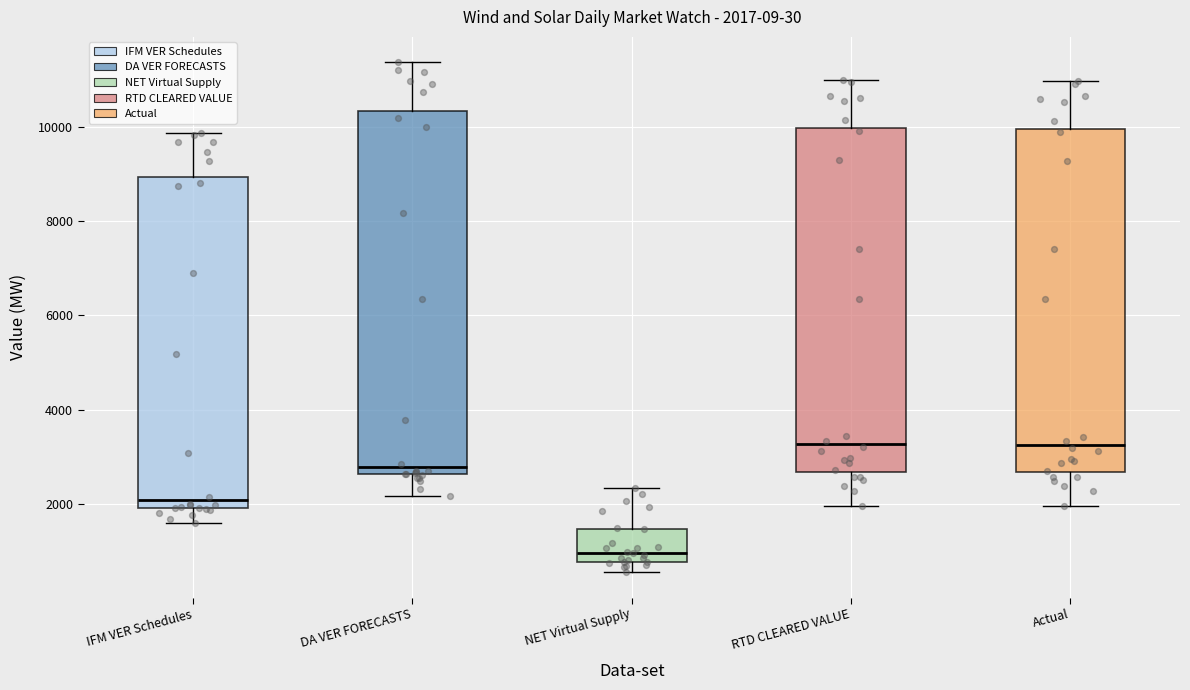

Which box is the tallest, from its lower edge to its upper edge?

DA VER FORECASTS